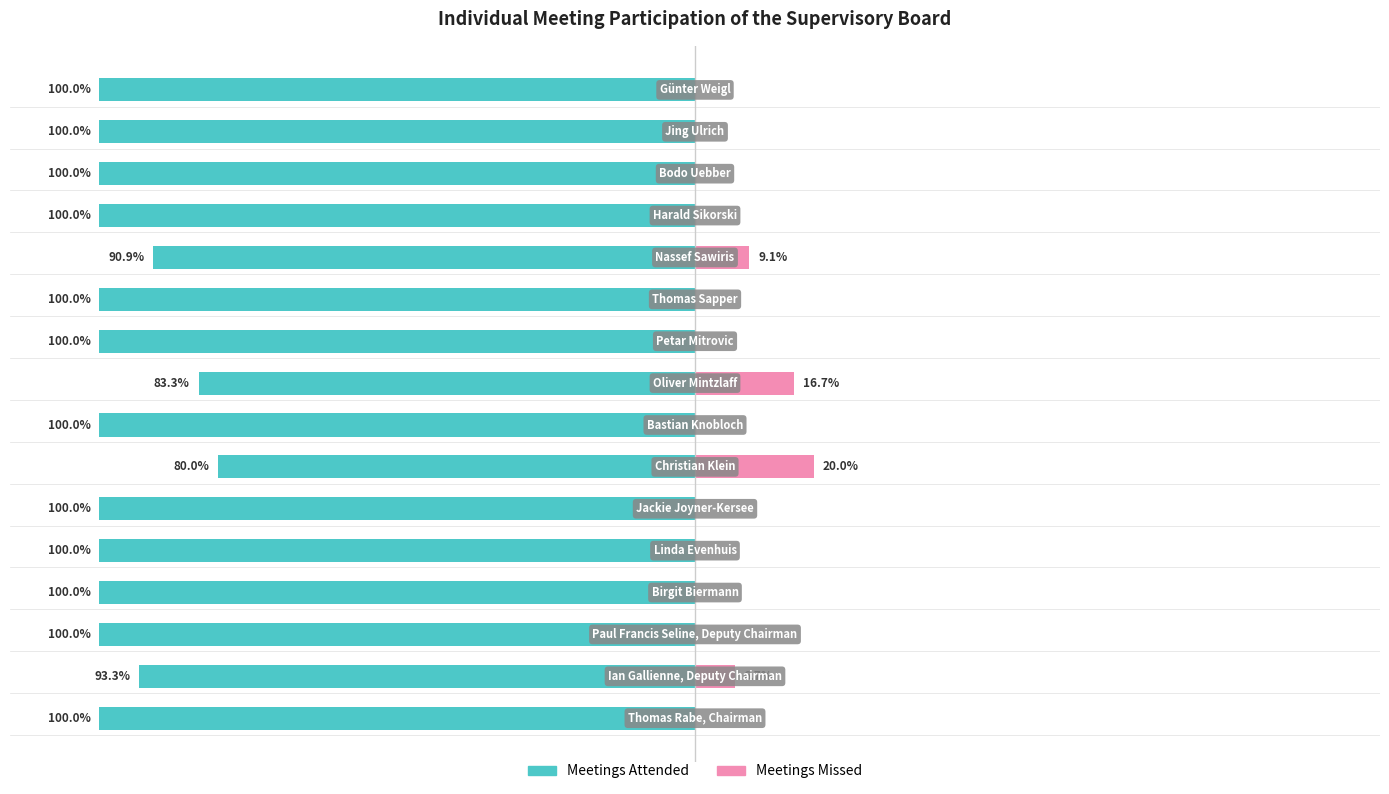

What is the sum of the Meetings Attended values at 15 and 7?

-200.0